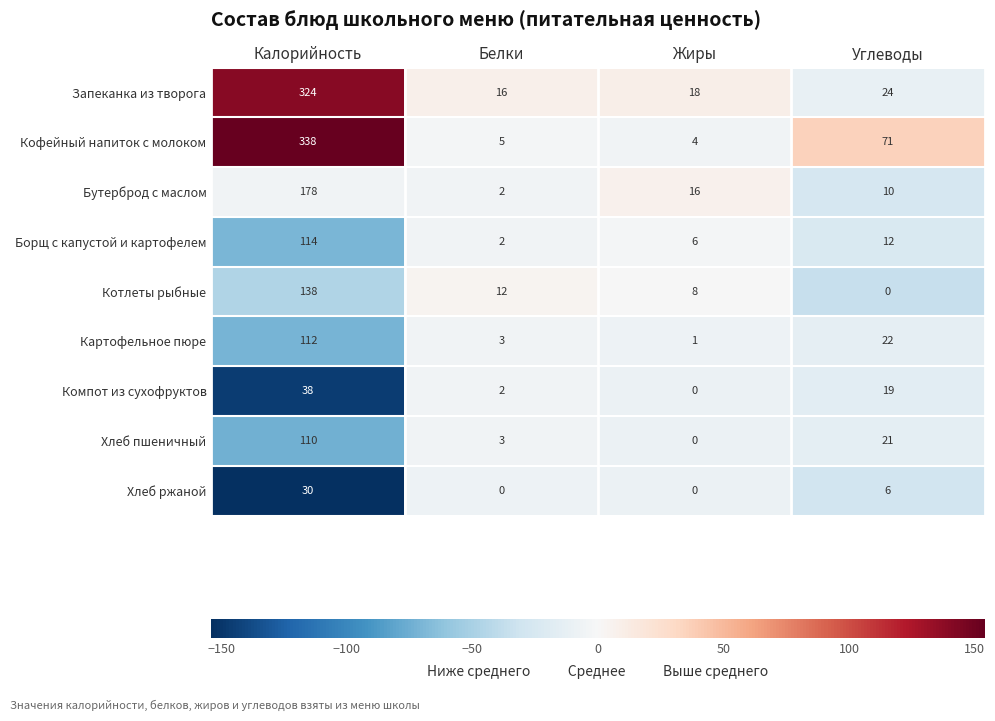

The Кофейный напиток с молоком series shows 338 at Калорийность. True or false?

True